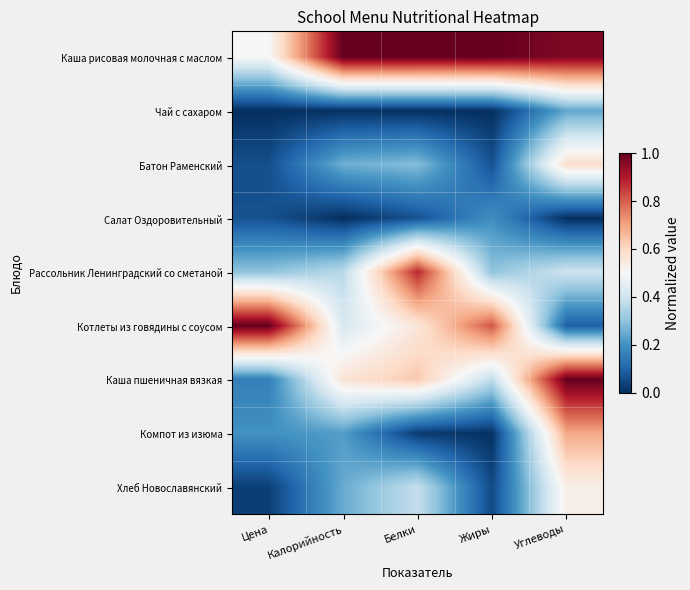

Reading left to right, what are all the values shown in this chart?

Каша рисовая молочная с маслом: Цена=0.5	Калорийность=1.0	Белки=1.0	Жиры=1.0	Углеводы=1.0
Чай с сахаром: Цена=0.0	Калорийность=0.0	Белки=0.0	Жиры=0.0	Углеводы=0.2
Батон Раменский: Цена=0.1	Калорийность=0.3	Белки=0.3	Жиры=0.1	Углеводы=0.6
Салат Оздоровительный: Цена=0.1	Калорийность=0.0	Белки=0.1	Жиры=0.2	Углеводы=0.0
Рассольник Ленинградский со сметаной: Цена=0.3	Калорийность=0.4	Белки=0.9	Жиры=0.3	Углеводы=0.4
Котлеты из говядины с соусом: Цена=1.0	Калорийность=0.4	Белки=0.6	Жиры=0.8	Углеводы=0.1
Каша пшеничная вязкая: Цена=0.2	Калорийность=0.6	Белки=0.6	Жиры=0.4	Углеводы=1.0
Компот из изюма: Цена=0.2	Калорийность=0.2	Белки=0.0	Жиры=0.0	Углеводы=0.7
Хлеб Новославянский: Цена=0.0	Калорийность=0.2	Белки=0.4	Жиры=0.0	Углеводы=0.5